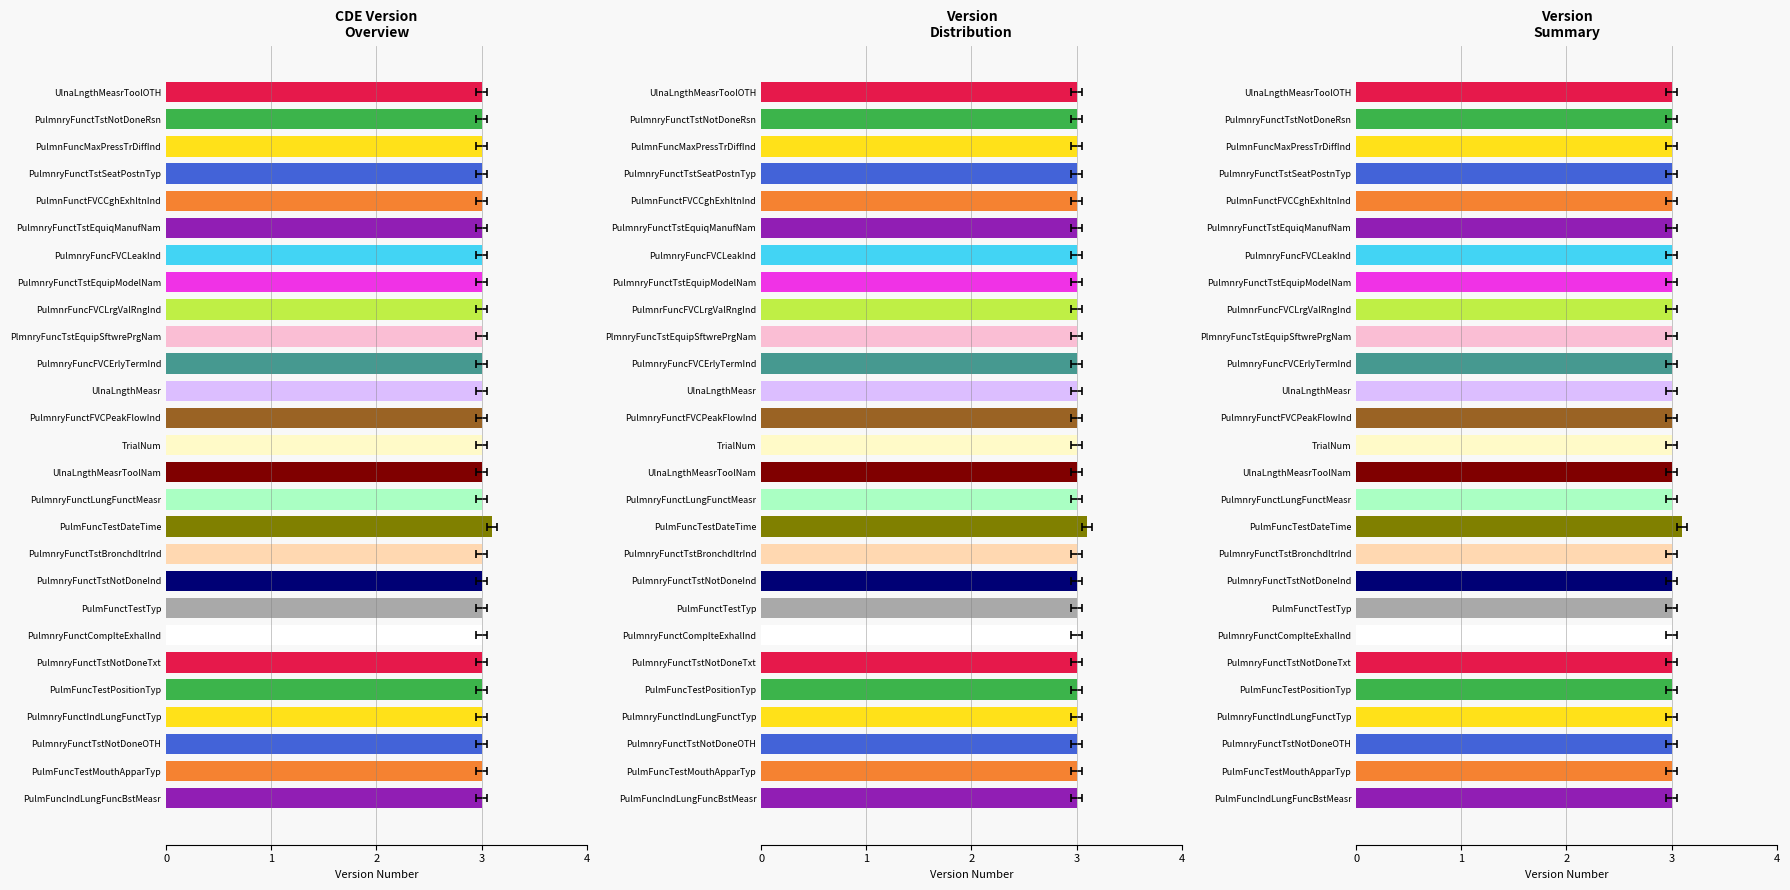

What is the sum of all values?

81.1